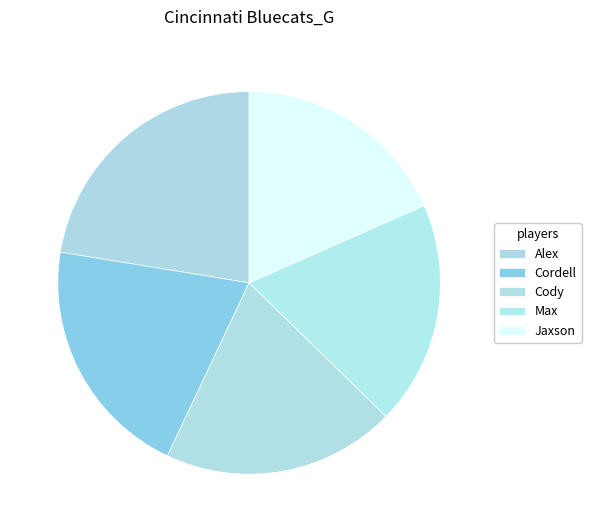

How many segments does this pie chart have?

5